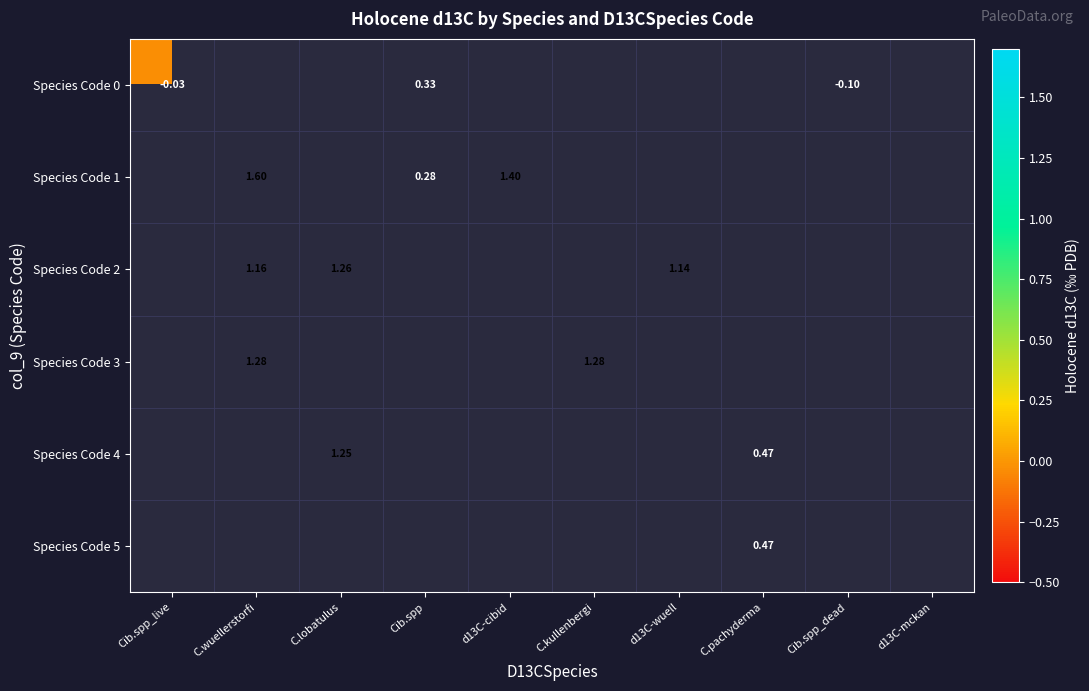

Is the value of Species Code 5 at C.pachyderma greater than the value of Species Code 3 at C.kullenbergi?

No